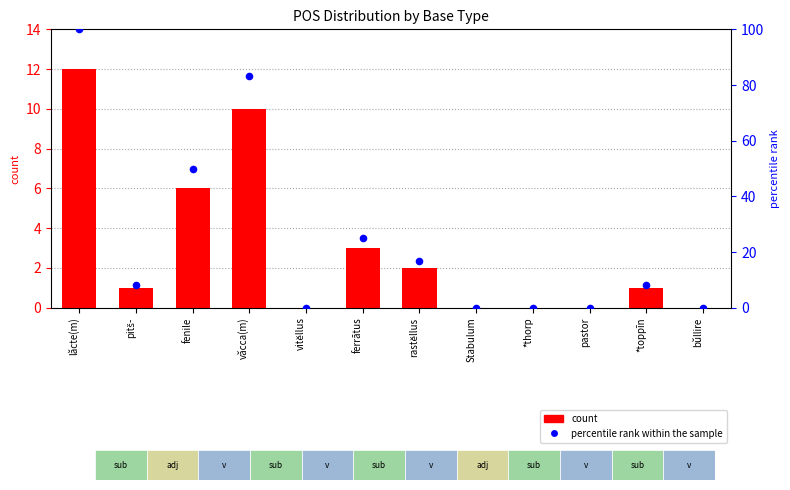

Which series has the widest spread of Y values?

percentile rank within the sample